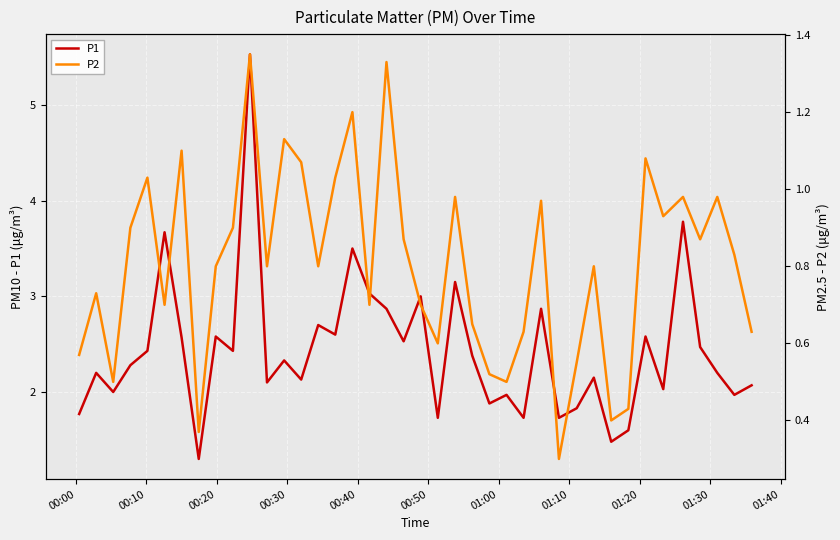

Which series has the largest total across all categories?

P1